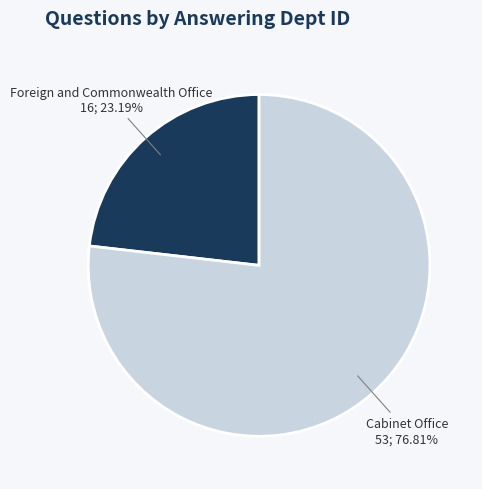

Which category accounts for the majority?

Cabinet Office